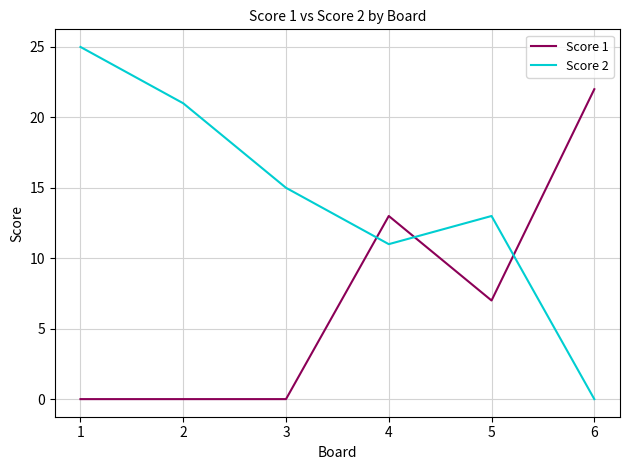

The Score 2 series shows 11 at 4. True or false?

True